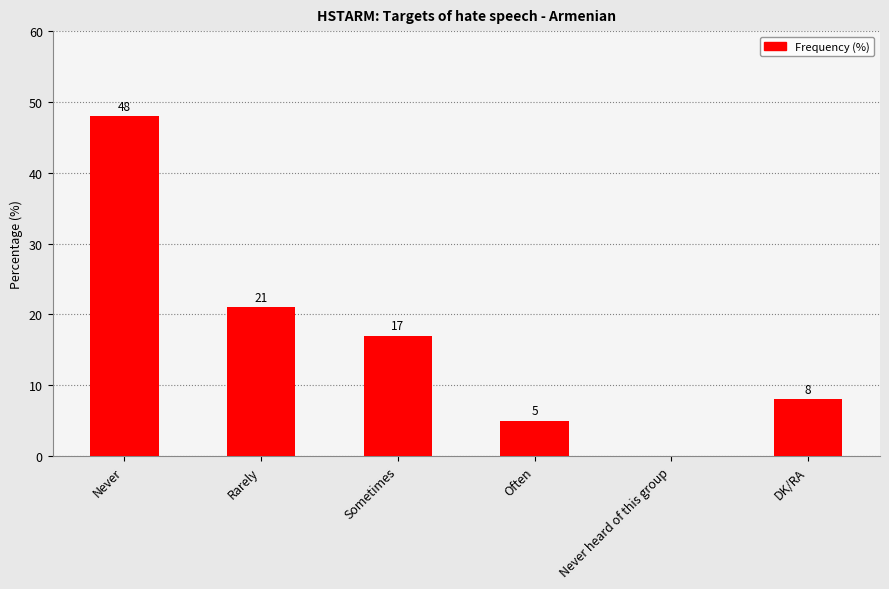

Reading right to left, list all the values displayed in this chart.

8	0	5	17	21	48